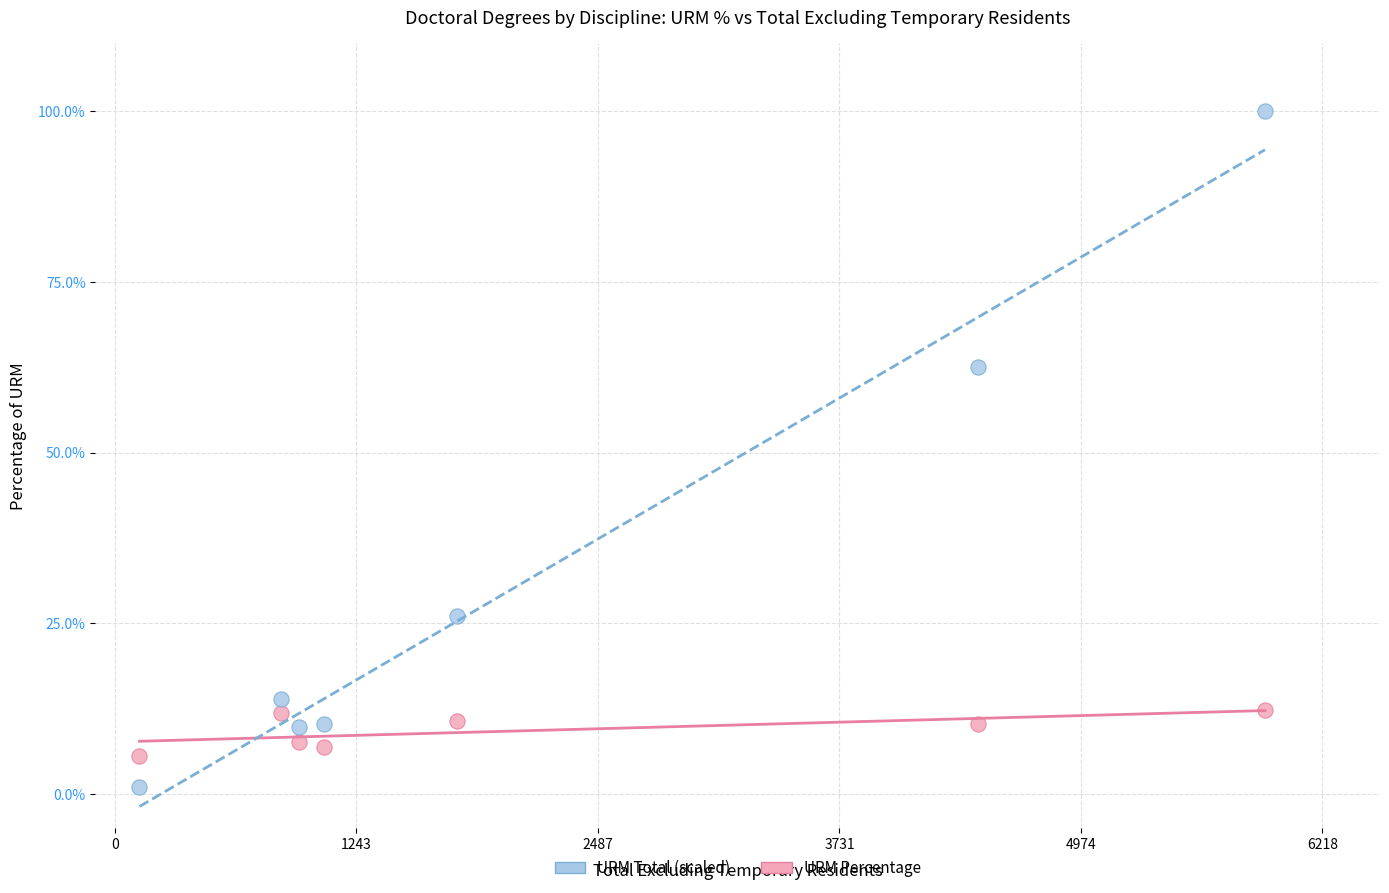

In the URM Total (scaled) series, what Y value is closest to 50?

62.5